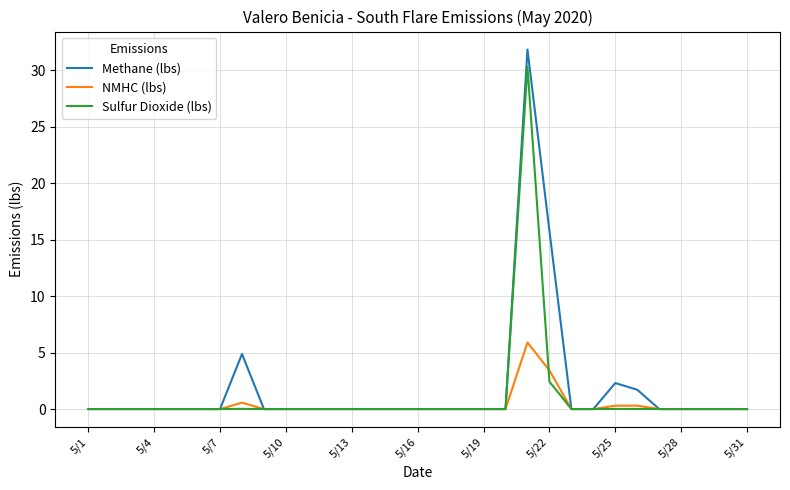

List the series in order of their overall mean, highest first.

Methane (lbs), Sulfur Dioxide (lbs), NMHC (lbs)